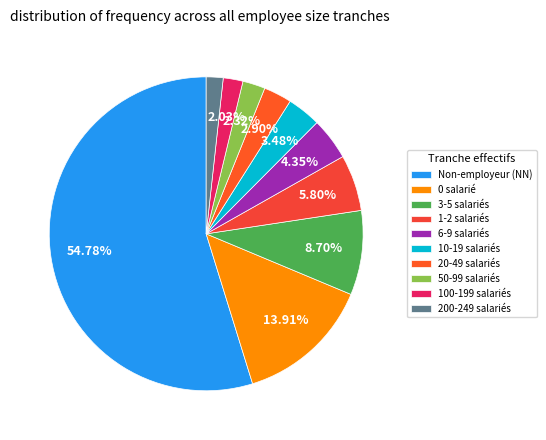

How many segments does this pie chart have?

10